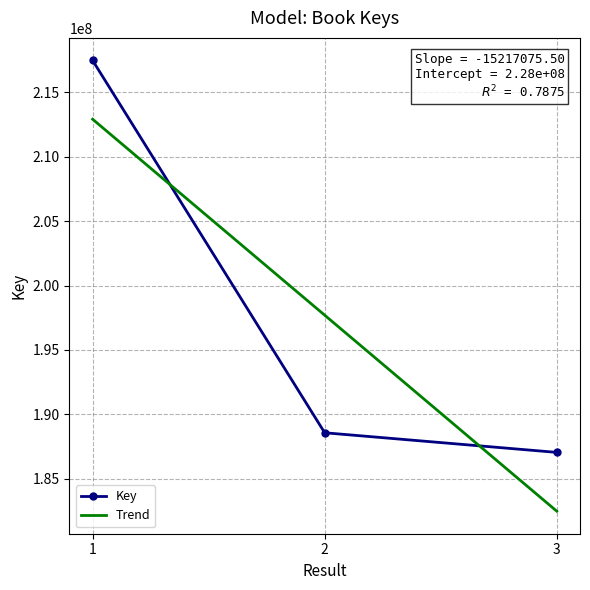

What is the highest value of the Key series?

217478651